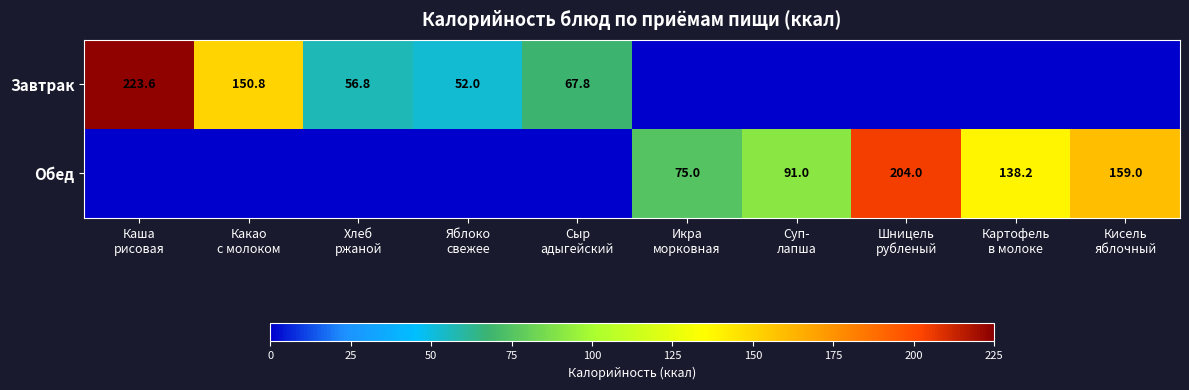

Which series has the largest total across all categories?

Обед